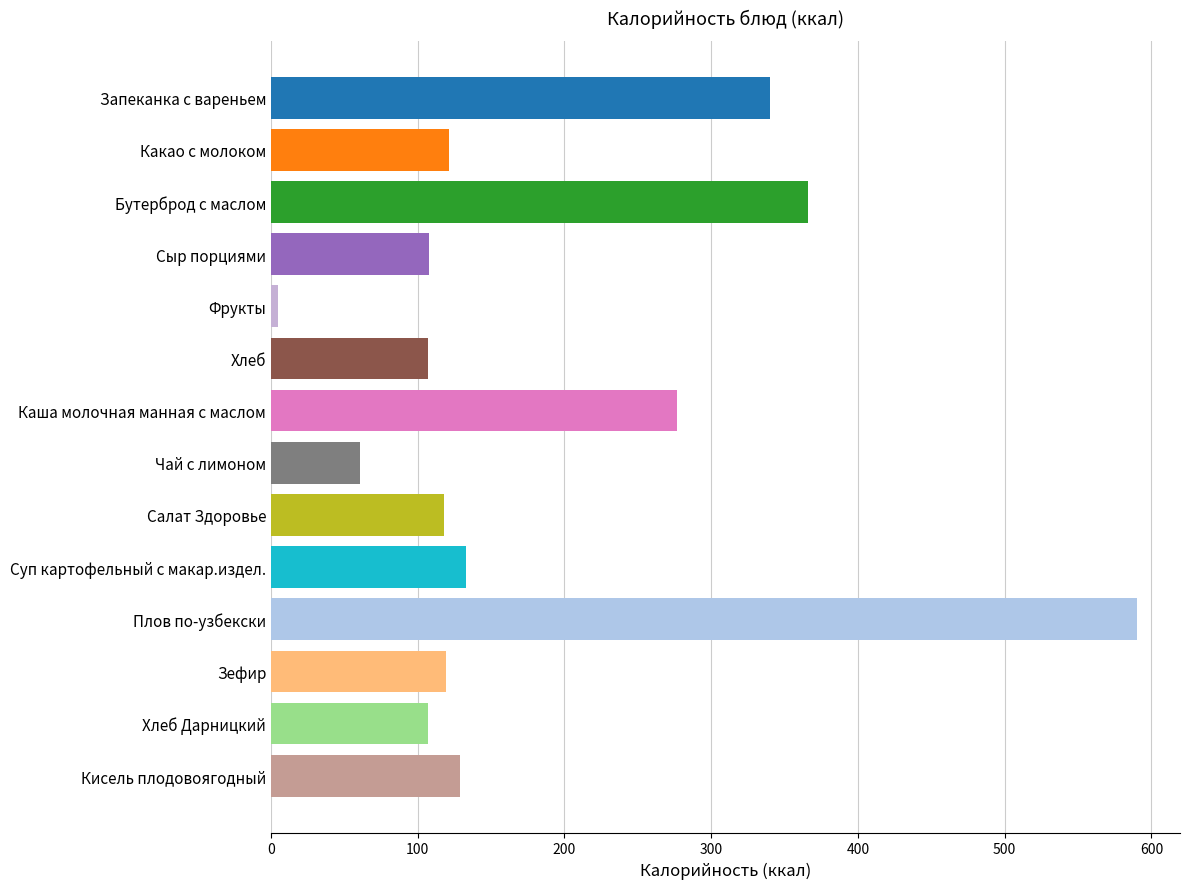

What value does the data have at Сыр порциями?

108